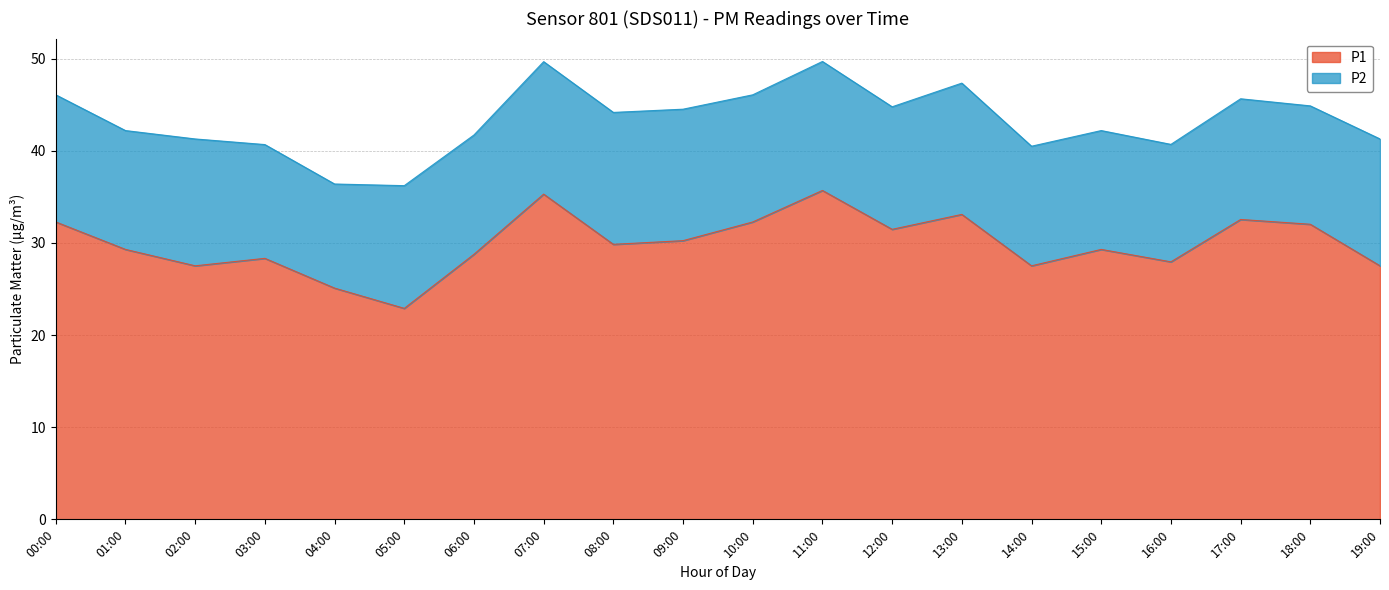

How many data points does each series have?

20